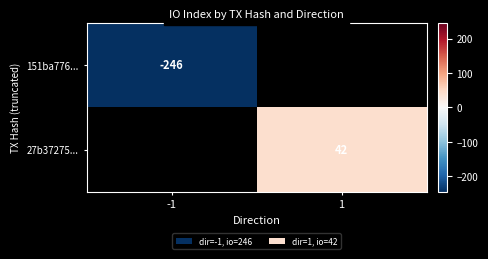

The value of 27b37275... at 1 is 25. True or false?

False